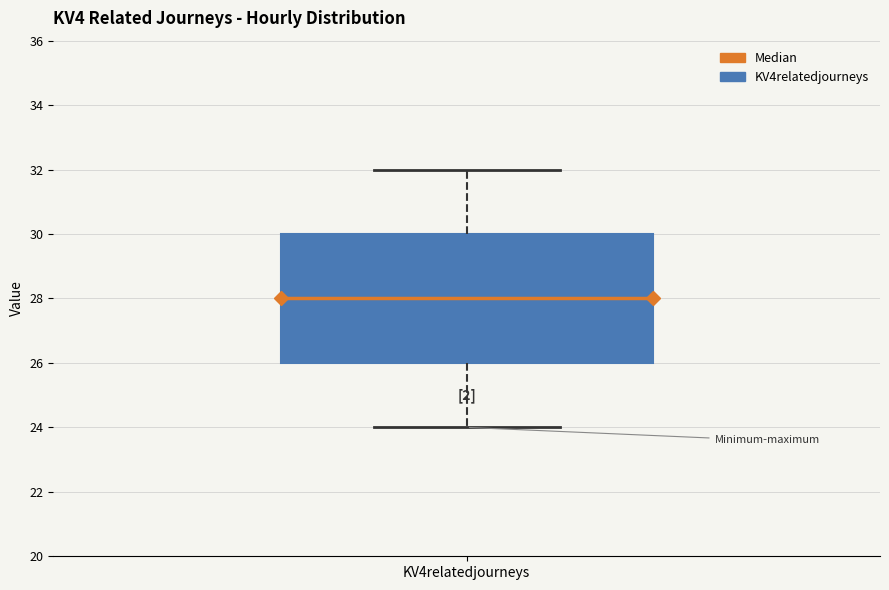

Where does the lower whisker of the box for KV4relatedjourneys end on the y-axis? The values are not printed on the chart, so give them approximately, as read against the axis.

24